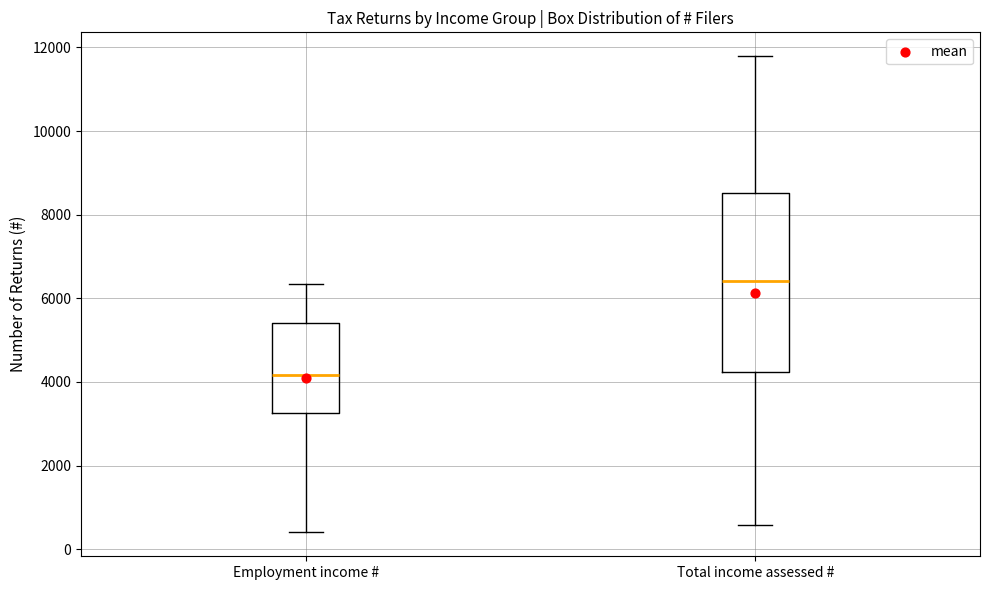

Reading left to right, read every box against the y-axis: the position of its median line, the range the box covers, and the ends of its whiskers. The values are not printed on the chart, so give them approximately, as read against the axis.

Employment income #: median 4200, box 3200 to 5400, whiskers 400 to 6400
Total income assessed #: median 6400, box 4200 to 8600, whiskers 600 to 11800